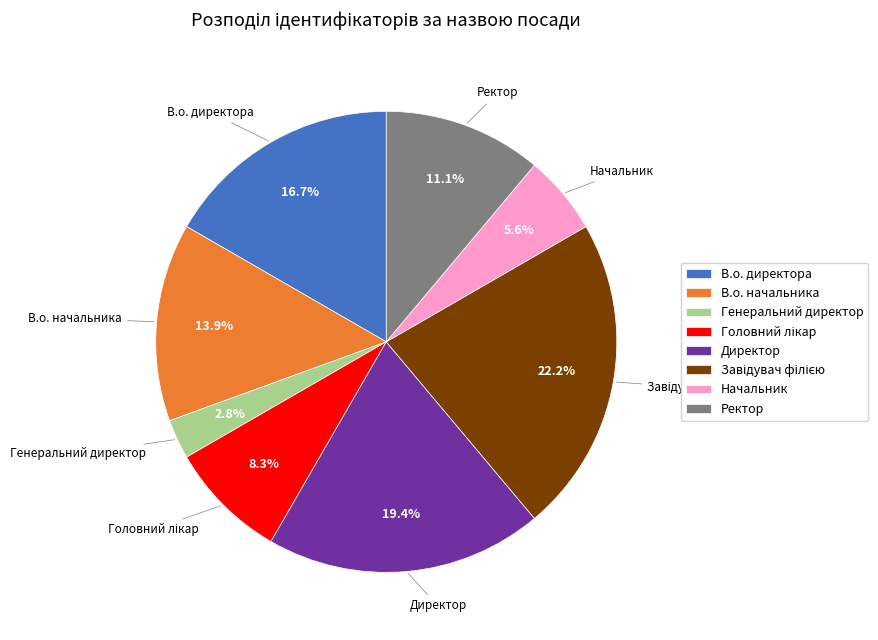

Which slice is the smallest?

Генеральний директор